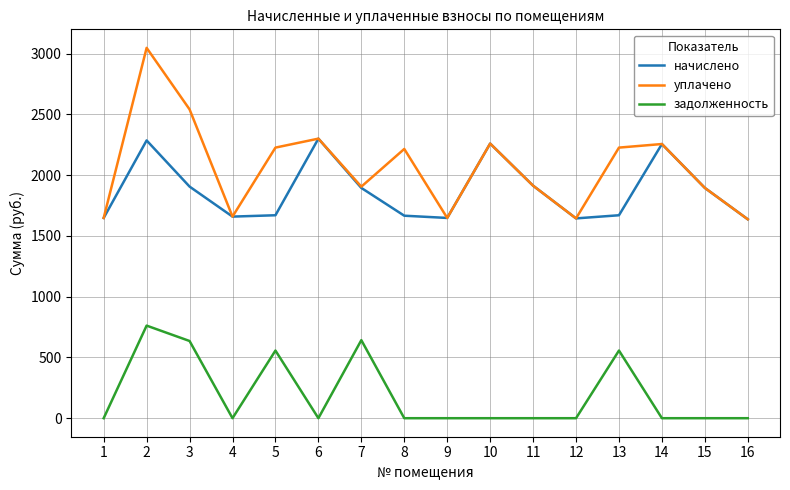

What value does the уплачено series have at 3?

2541.6